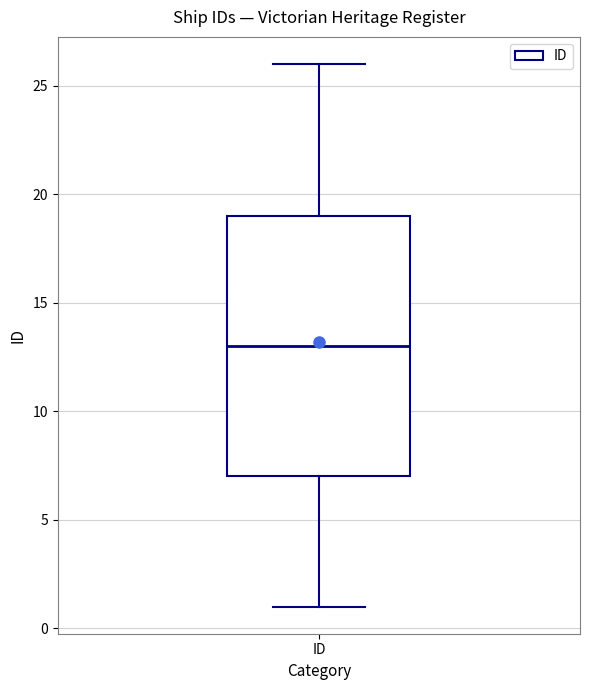

Where does the upper whisker of the box for ID end on the y-axis? The values are not printed on the chart, so give them approximately, as read against the axis.

26